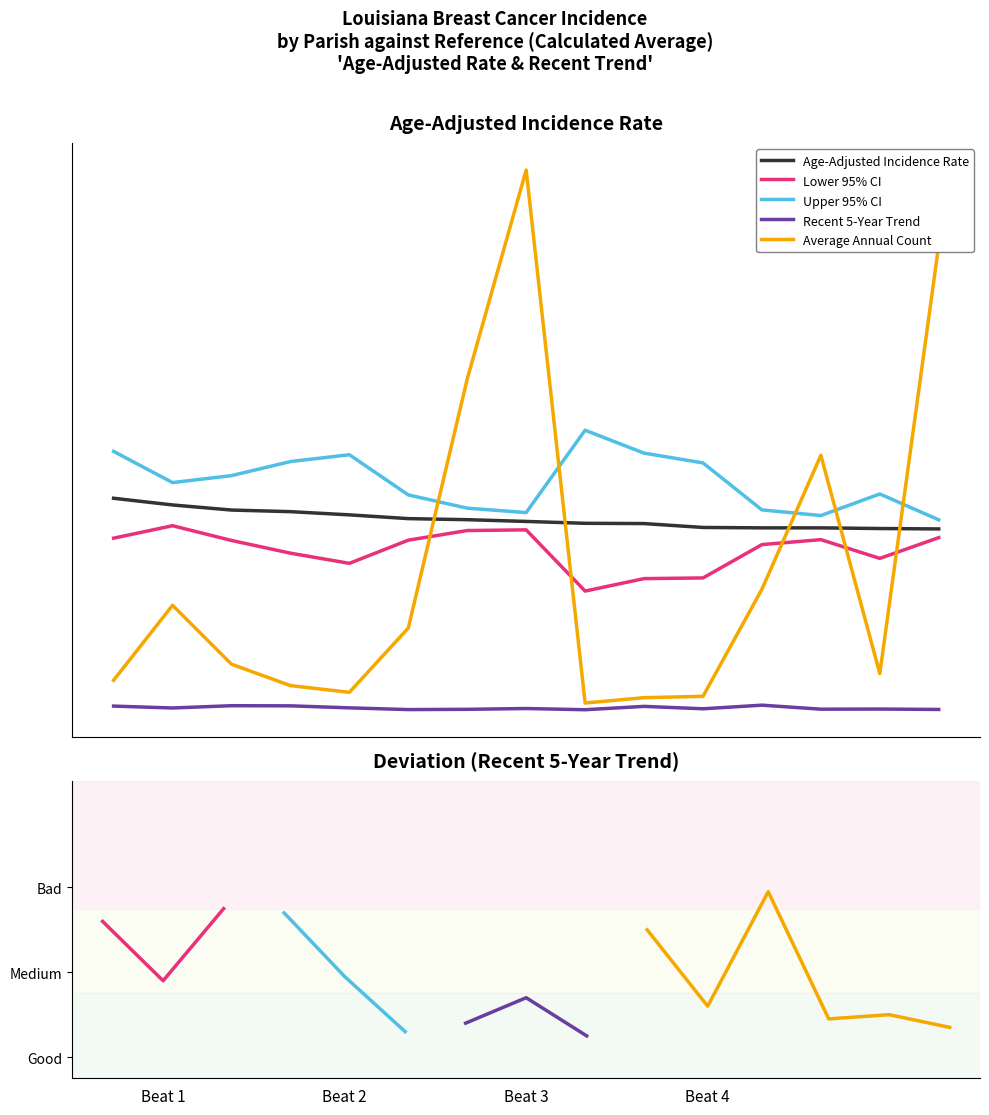

How many times do Average Annual Count and Upper 95% CI cross each other?

5